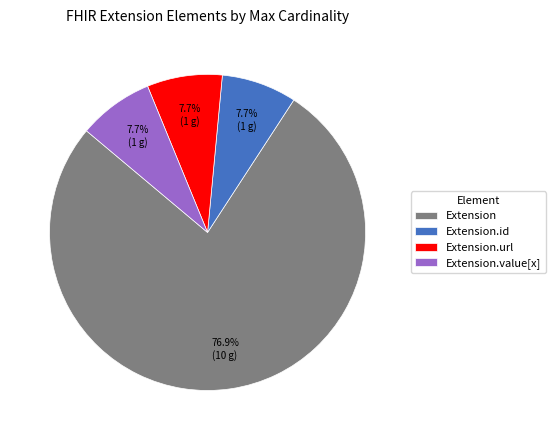

Between Extension and Extension.id, which is larger?

Extension